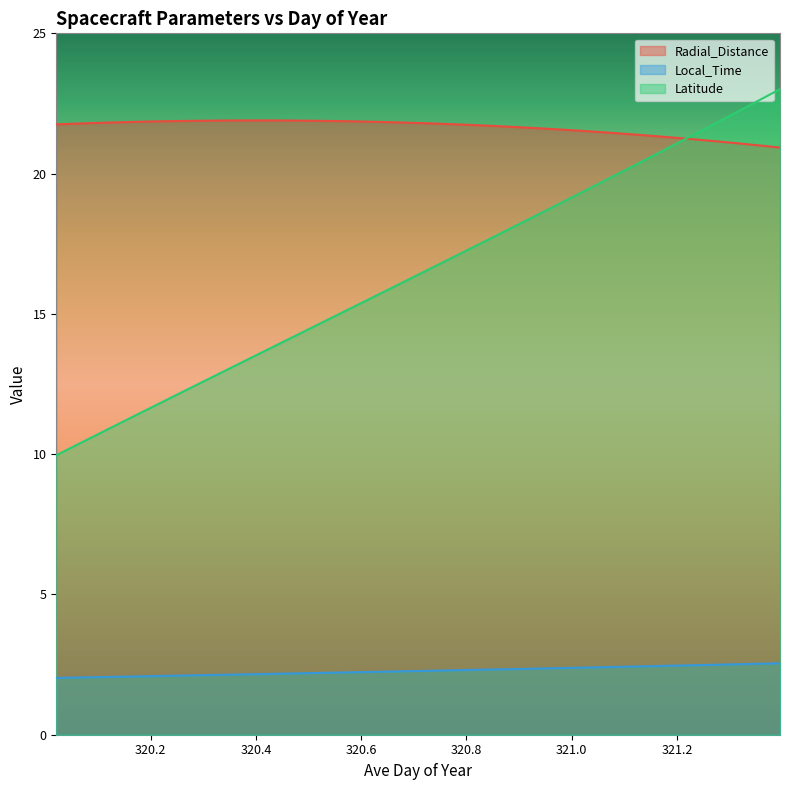

At which category is the sum across all series the highest?

321.3958